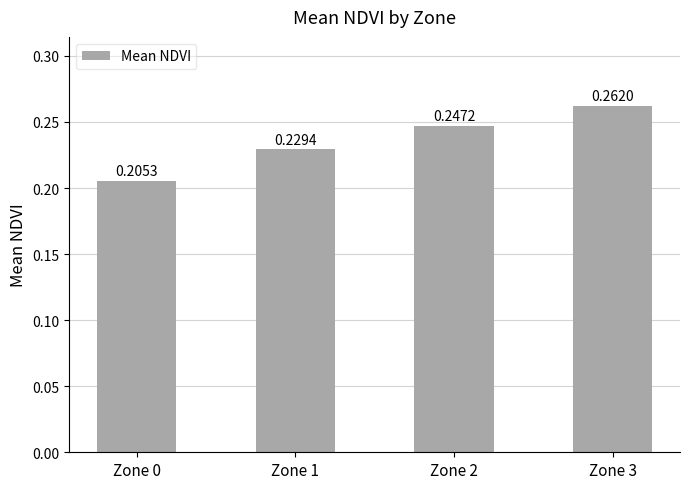

List the labels in order of value, largest first.

Zone 3, Zone 2, Zone 1, Zone 0